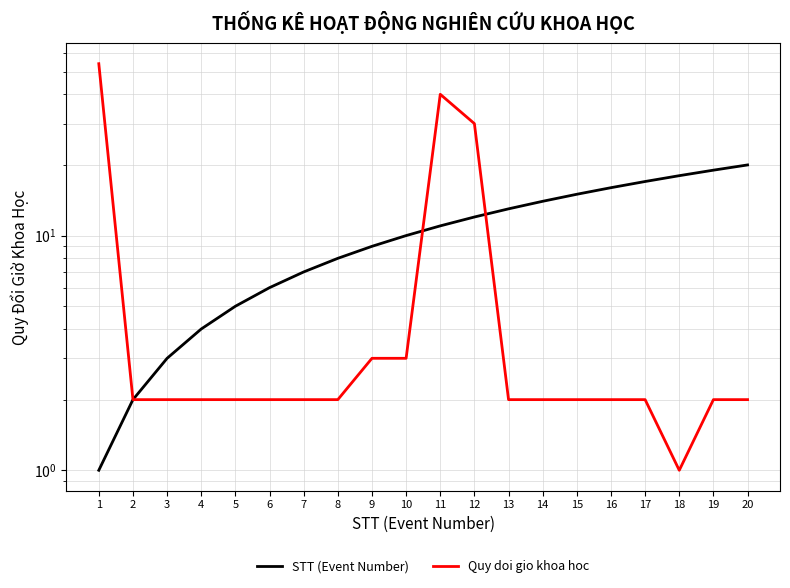

Which label corresponds to the largest value in the chart?

1